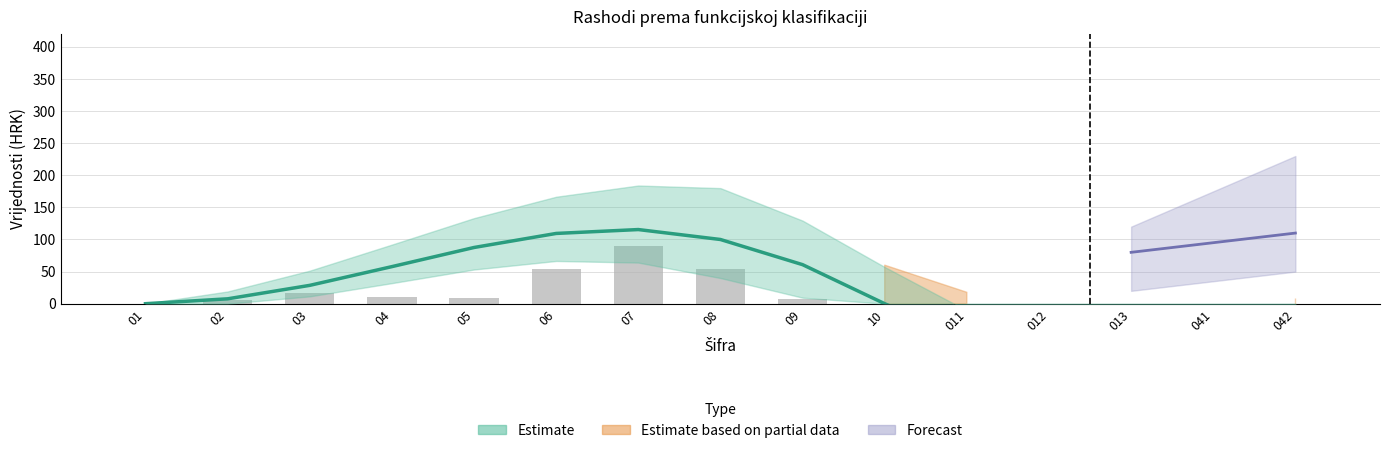

What is the sum of all values?

247.3